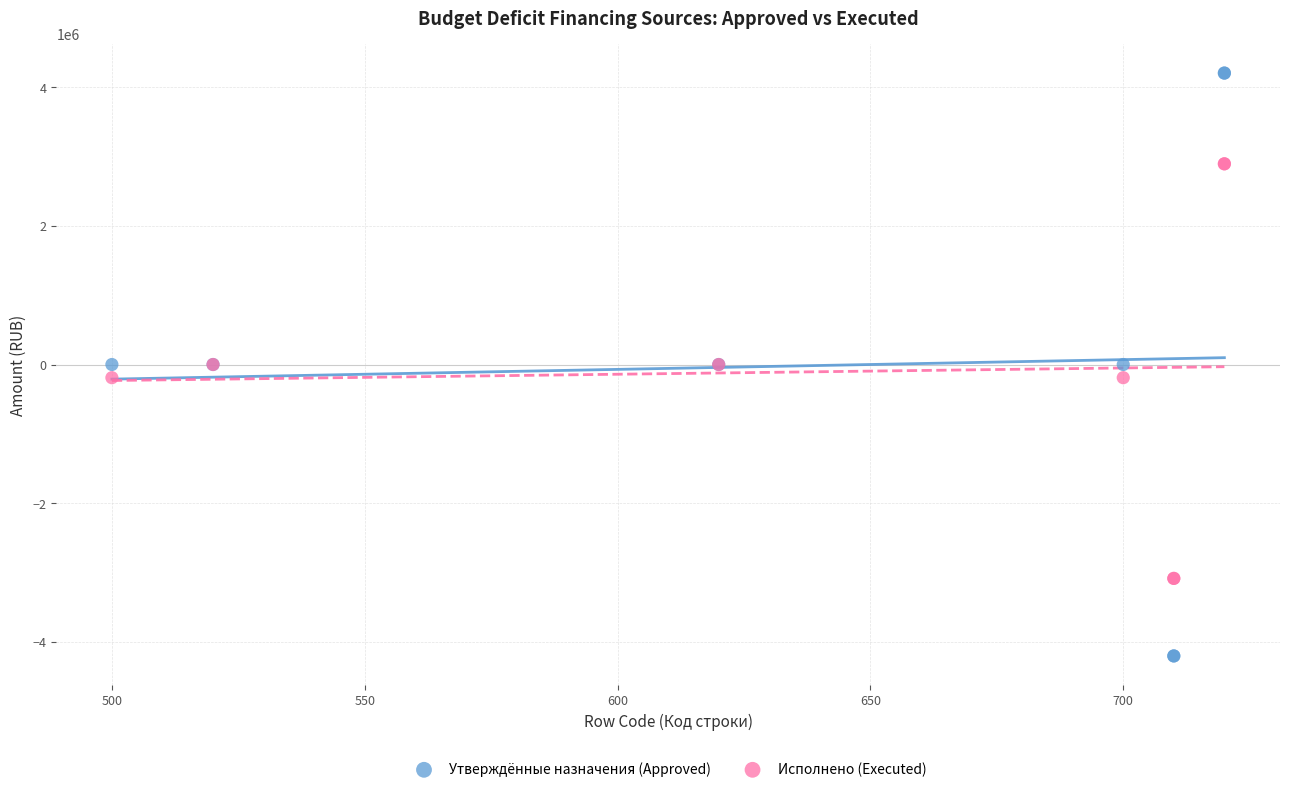

What are all the series names shown in the legend?

Утверждённые назначения (Approved), Исполнено (Executed)